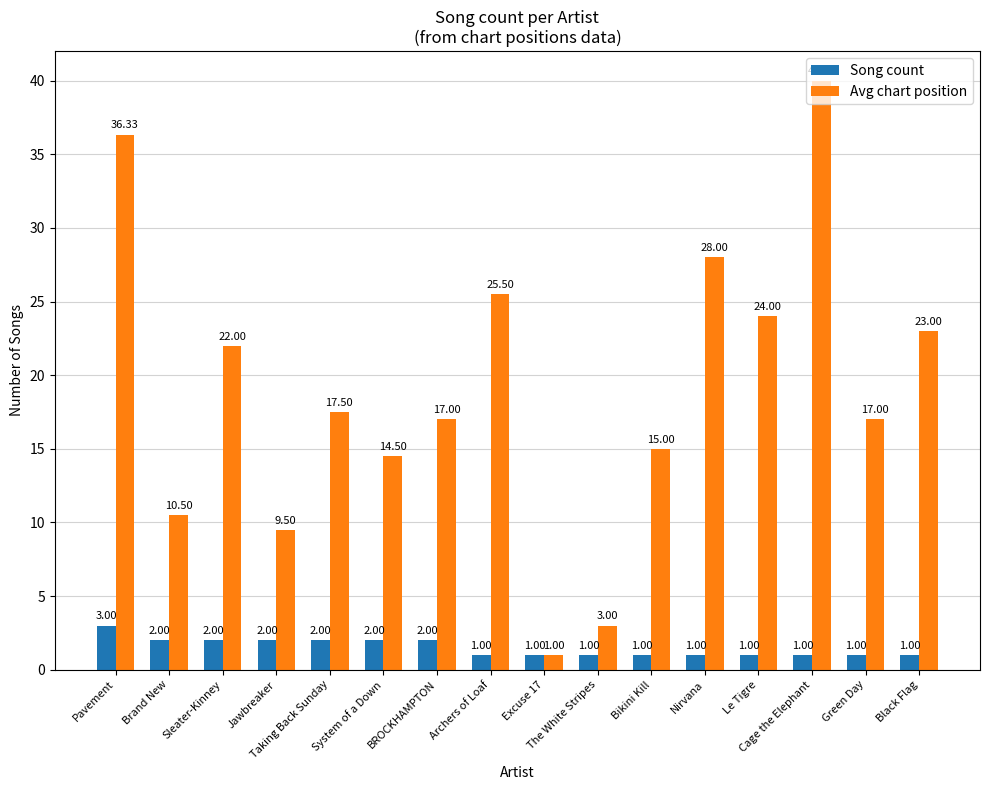

Is it true that Avg chart position equals 64.1 at Pavement?

False